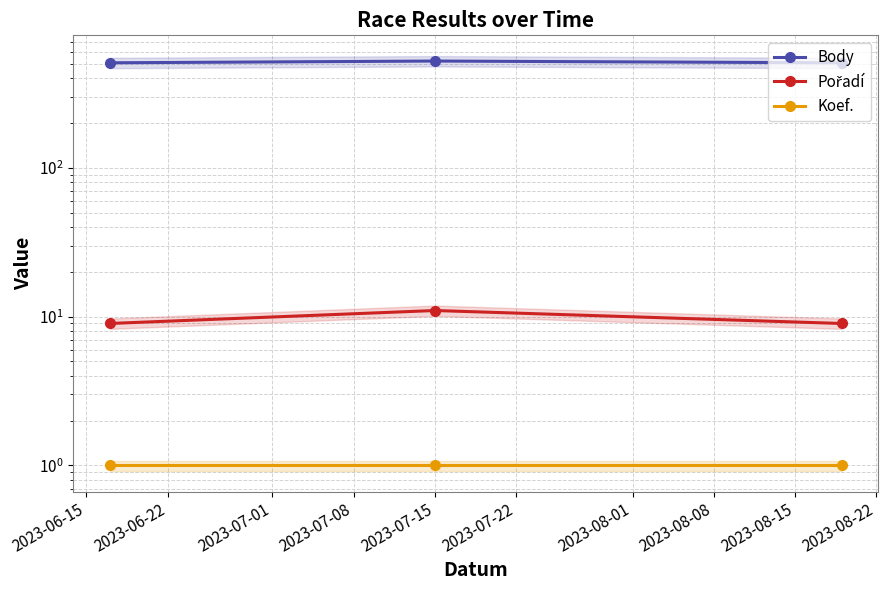

At how many categories does at least one series exceed 148?

3